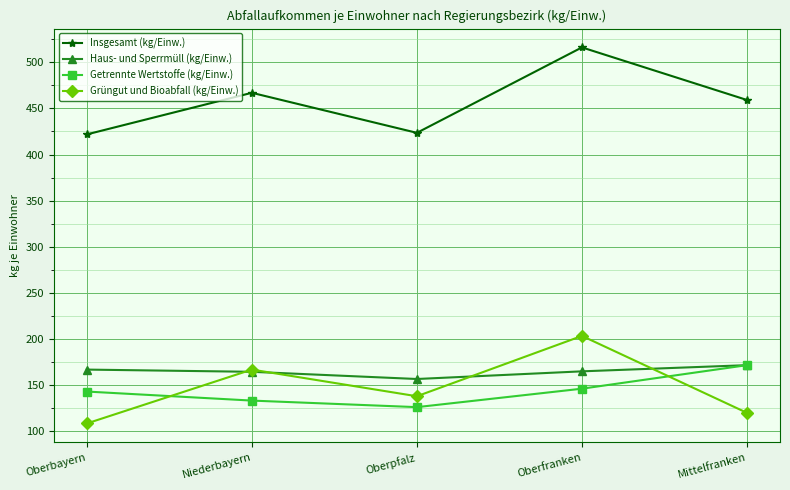

What is the average value of the Grüngut und Bioabfall (kg/Einw.) series?

147.4